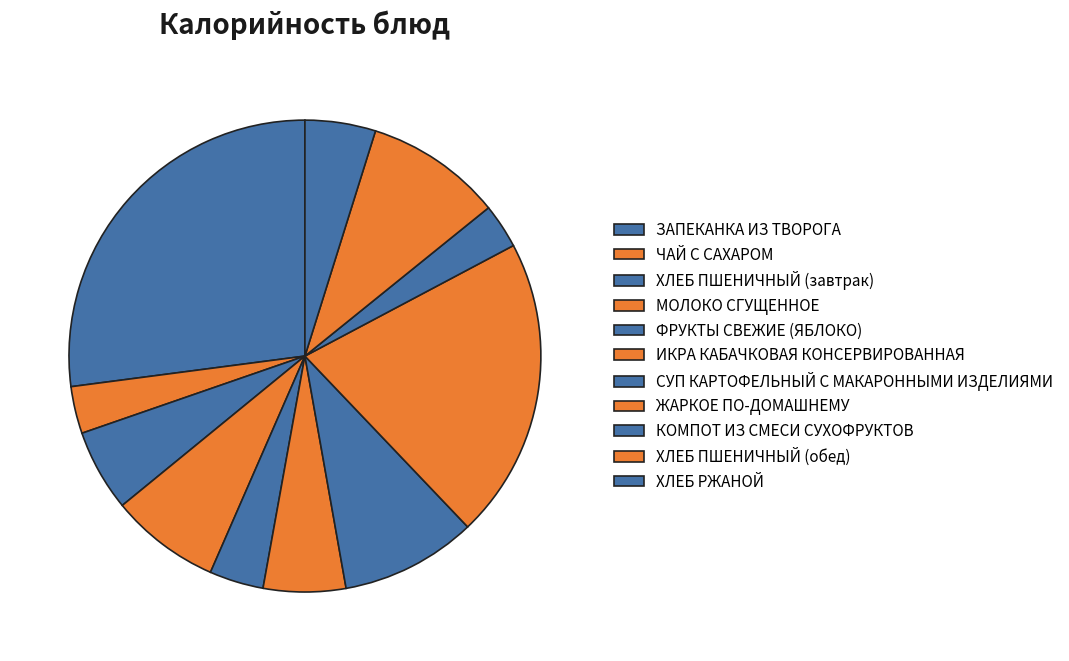

To the nearest percent, what percentage of the pie is СУП КАРТОФЕЛЬНЫЙ С МАКАРОННЫМИ ИЗДЕЛИЯМИ?

9%